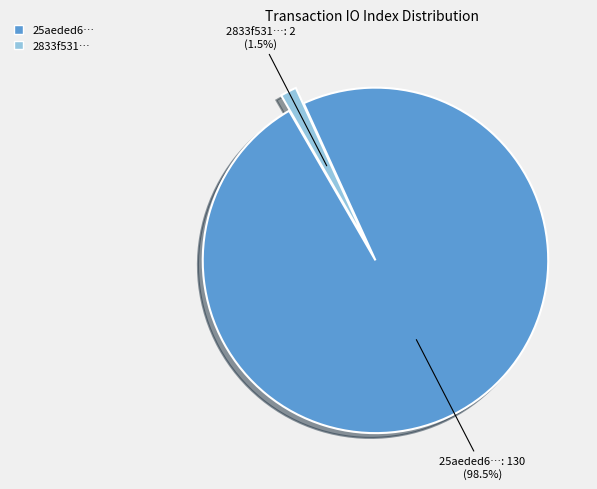

Between 2833f531… and 25aeded6…, which is larger?

25aeded6…